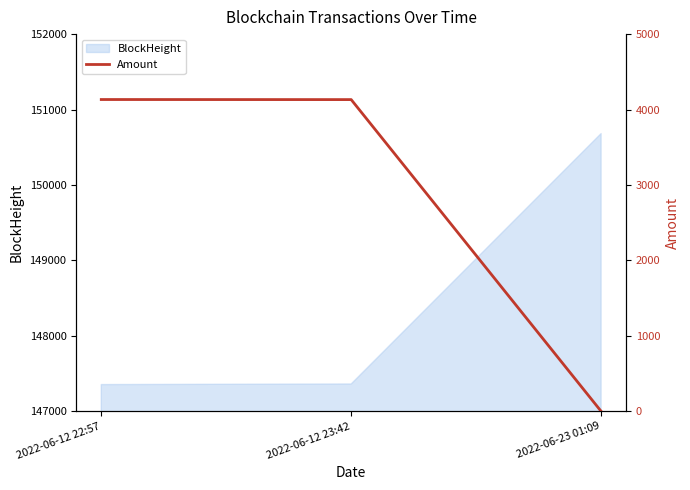

Reading left to right, transcribe all the data shown in this chart.

4132.9	4131.8	0.0